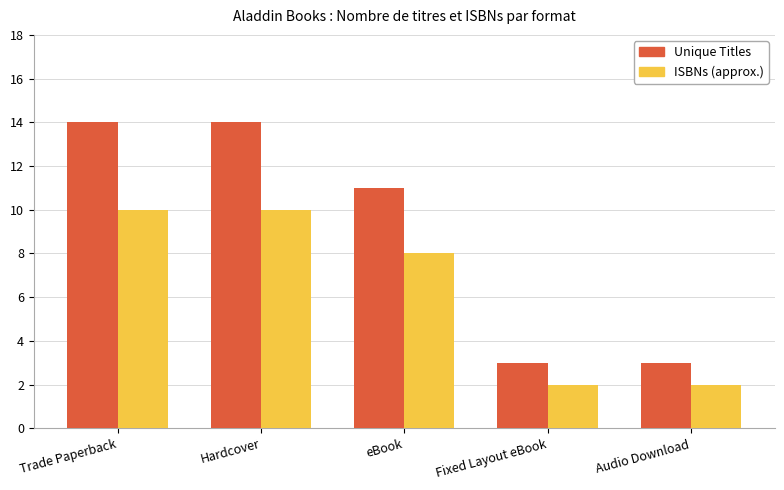

Reading left to right, what are all the values shown in this chart?

Unique Titles: 14	14	11	3	3
ISBNs (approx.): 10	10	8	2	2